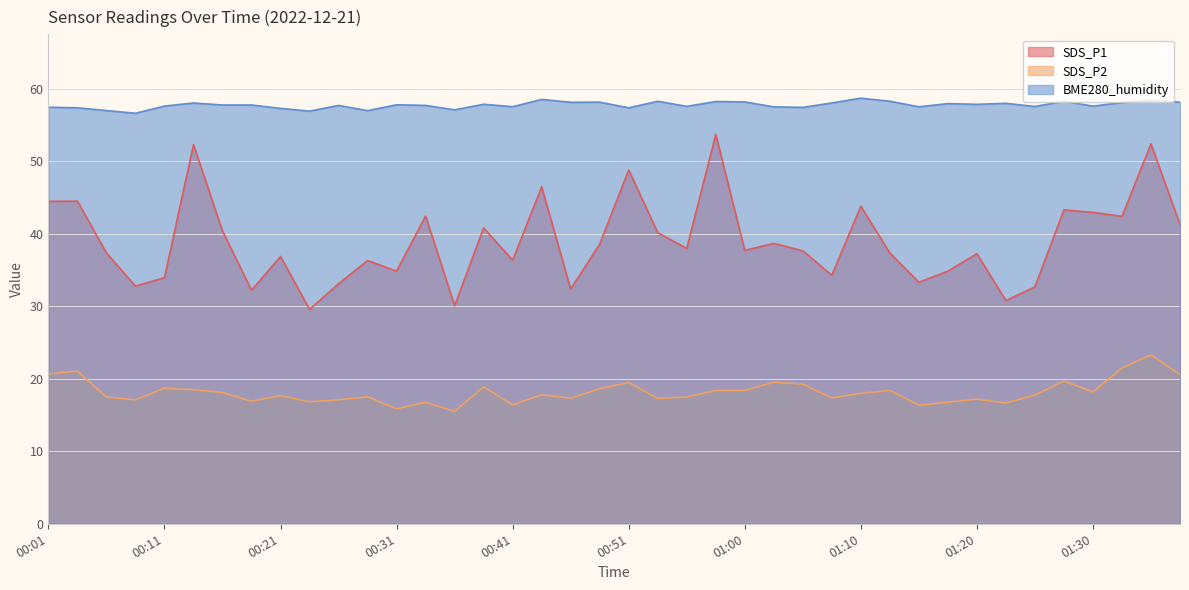

Where is the first local maximum for SDS_P1?

00:04